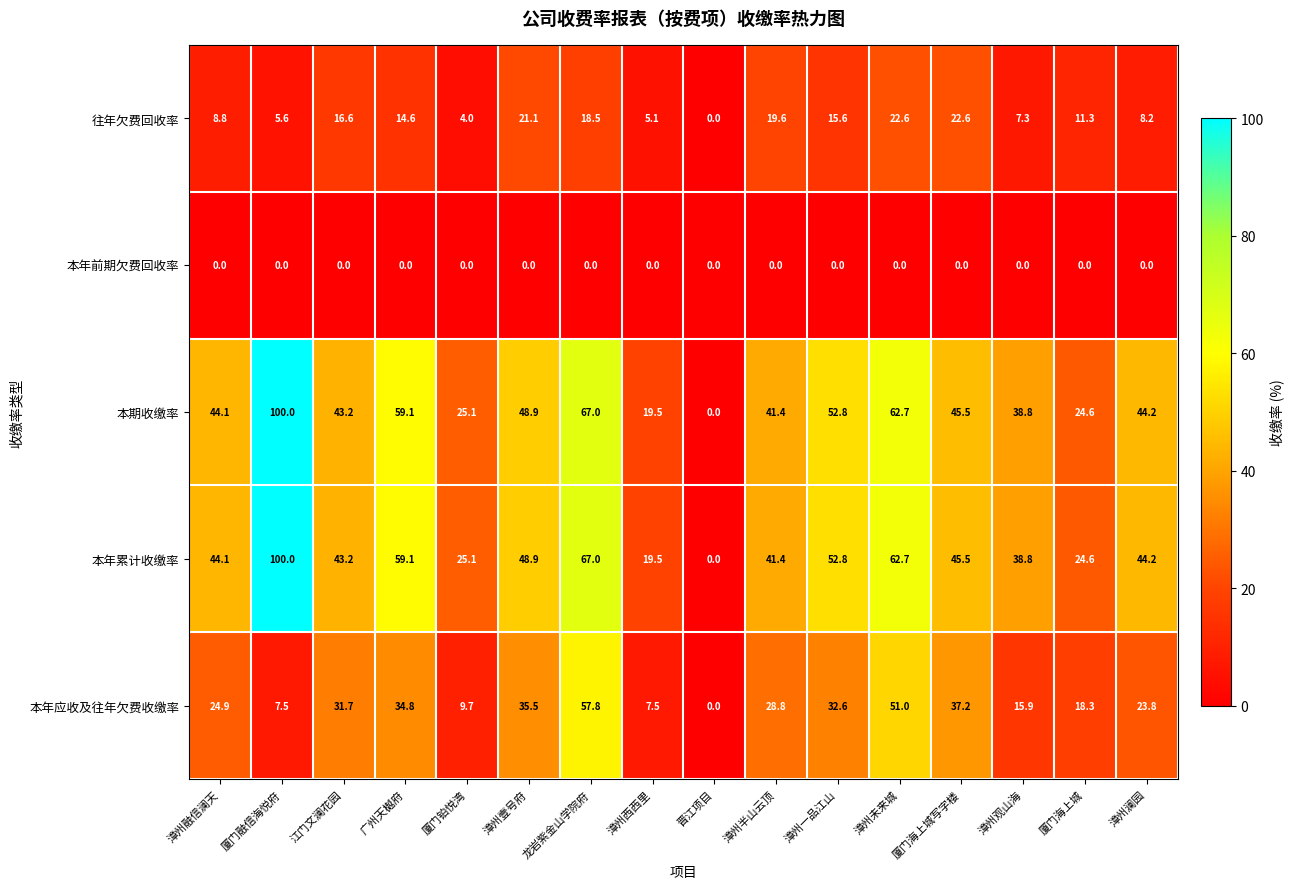

List the labels in order of 本期收缴率 value, largest first.

厦门融信海悦府, 龙岩紫金山学院府, 漳州未来城, 广州天樾府, 漳州一品江山, 漳州壹号府, 厦门海上城写字楼, 漳州澜园, 漳州融信澜天, 江门文澜花园, 漳州半山云顶, 漳州观山海, 厦门铂悦湾, 厦门海上城, 漳州西西里, 晋江项目